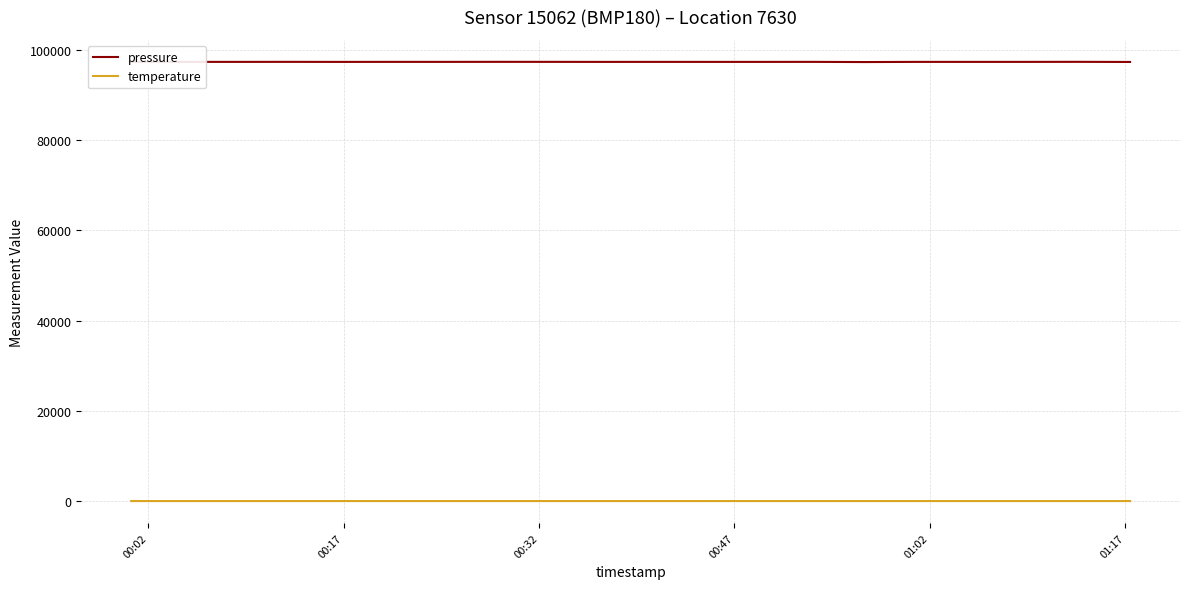

What is the difference between the second highest and second lowest values in the pressure series?

27.0